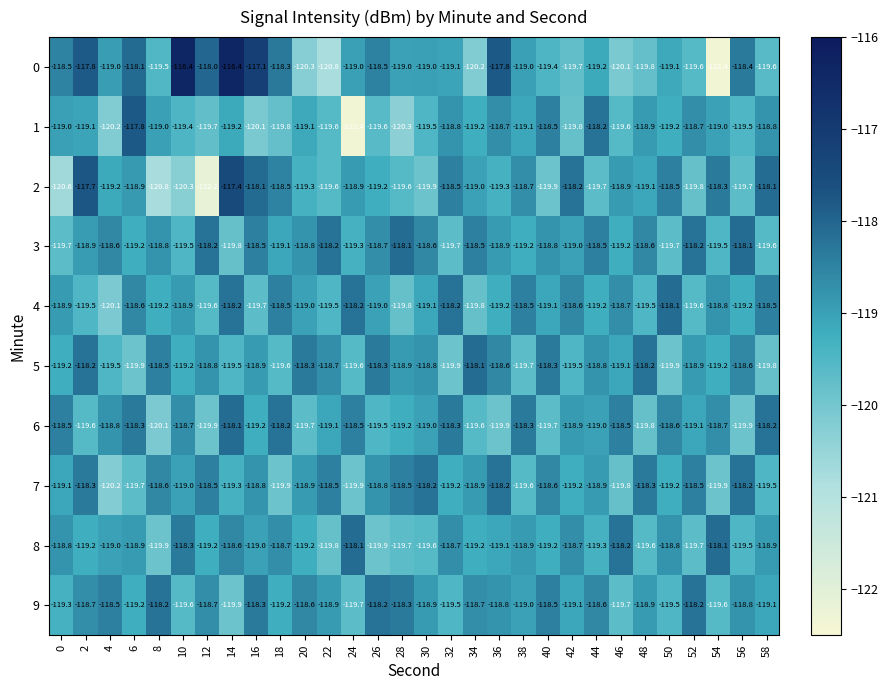

What is the minimum value shown in the chart?

-122.4